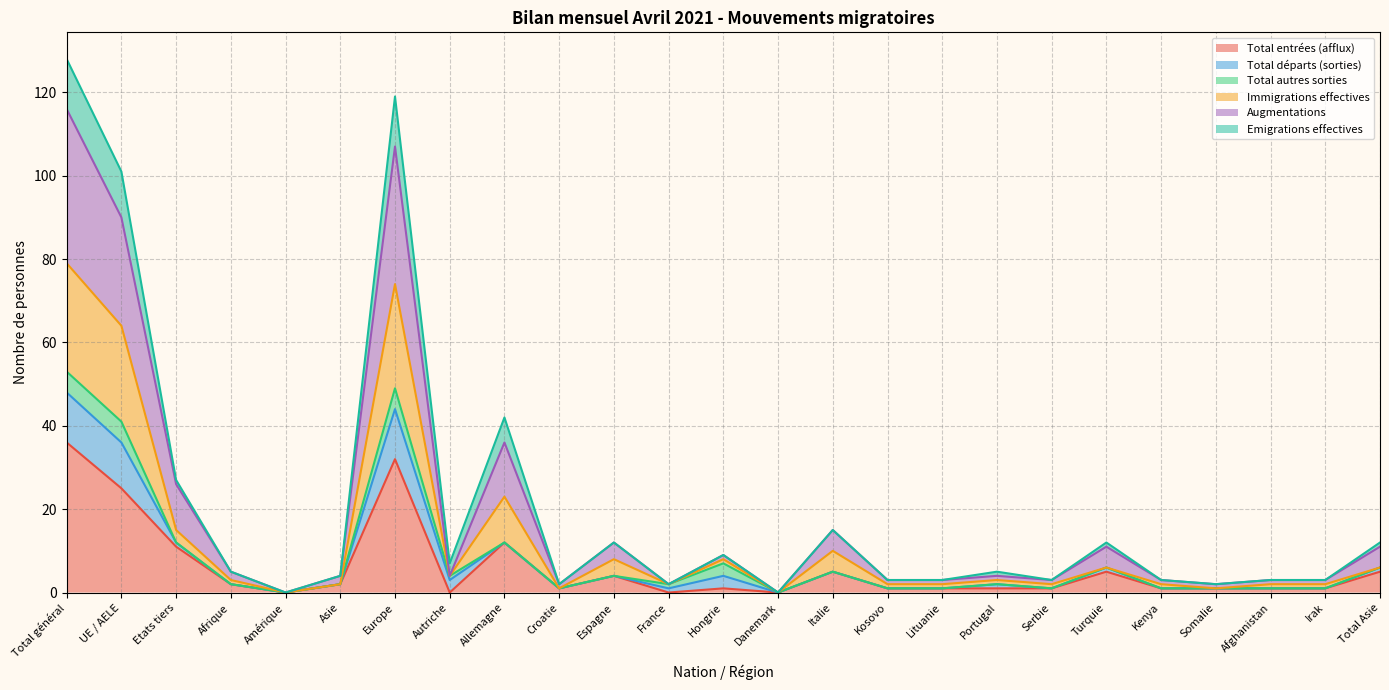

How many positive values does the Immigrations effectives series have?

23